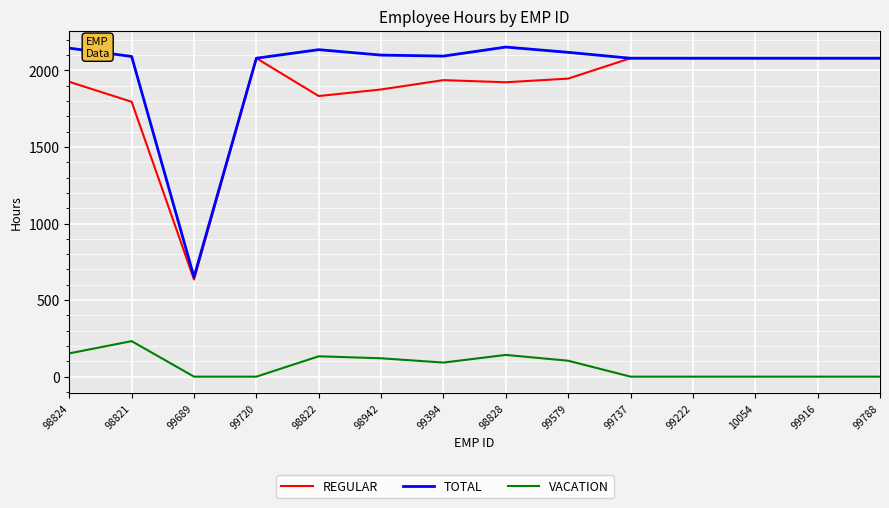

What position from the right is 98822?

10